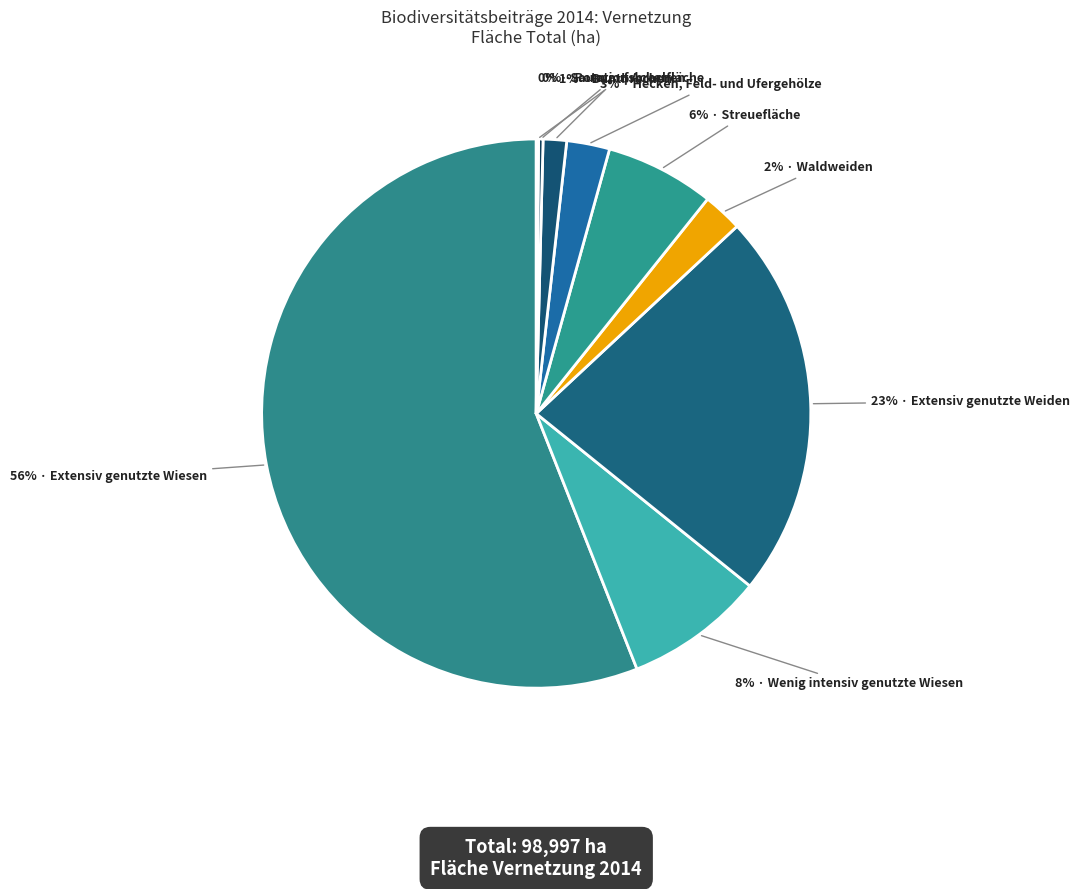

Count the number of slices in the pie.

9